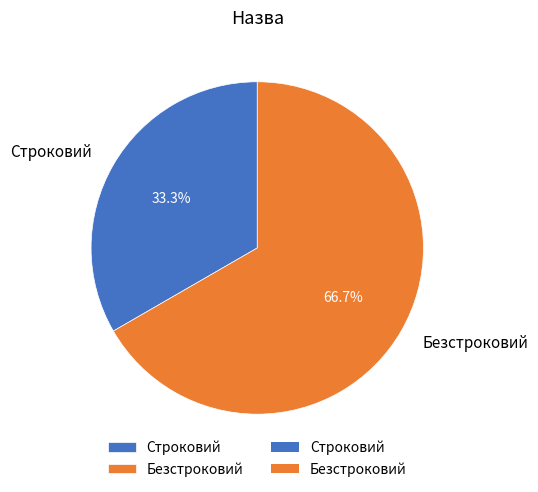

True or false: Строковий accounts for 24% of the total.

False